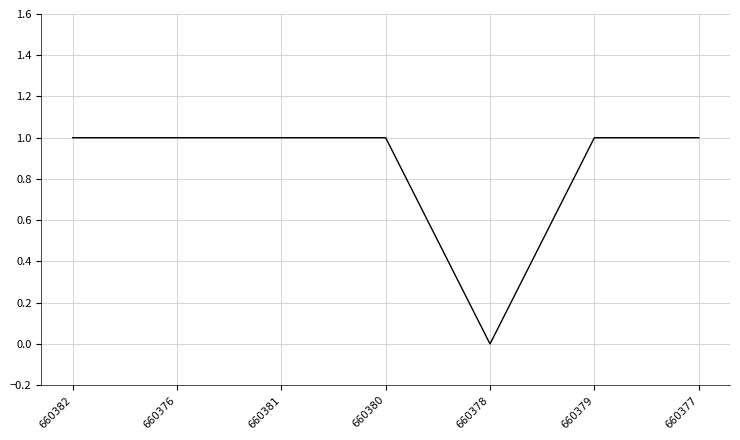

What position from the right is 660382?

7